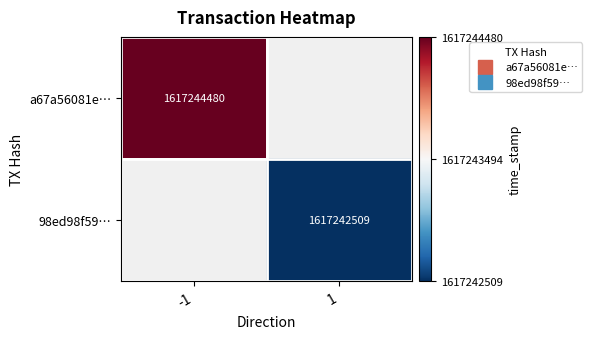

At -1, list the series in order from largest to smallest.

a67a56081e…, 98ed98f59…